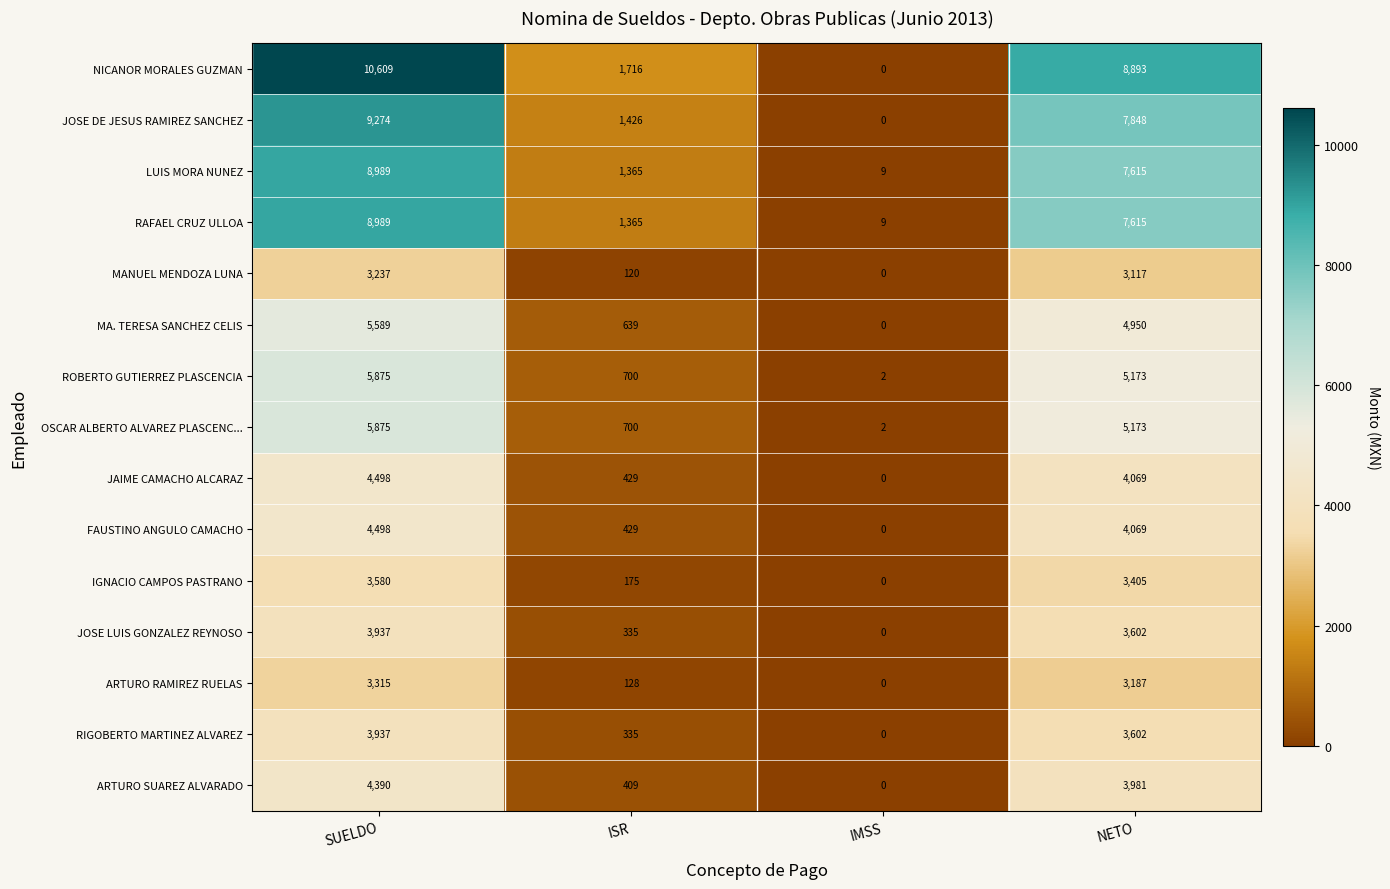

Read the RAFAEL CRUZ ULLOA value at IMSS, to the nearest 10.

10